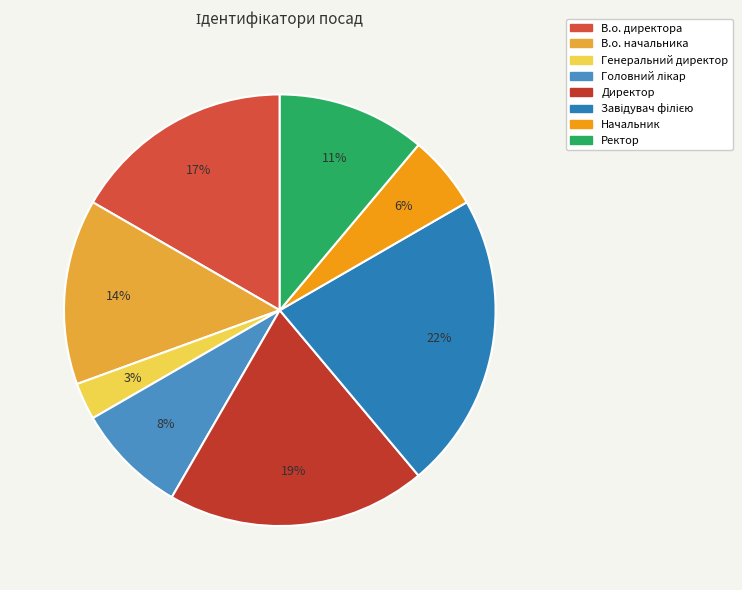

Is there a majority slice in this chart?

No